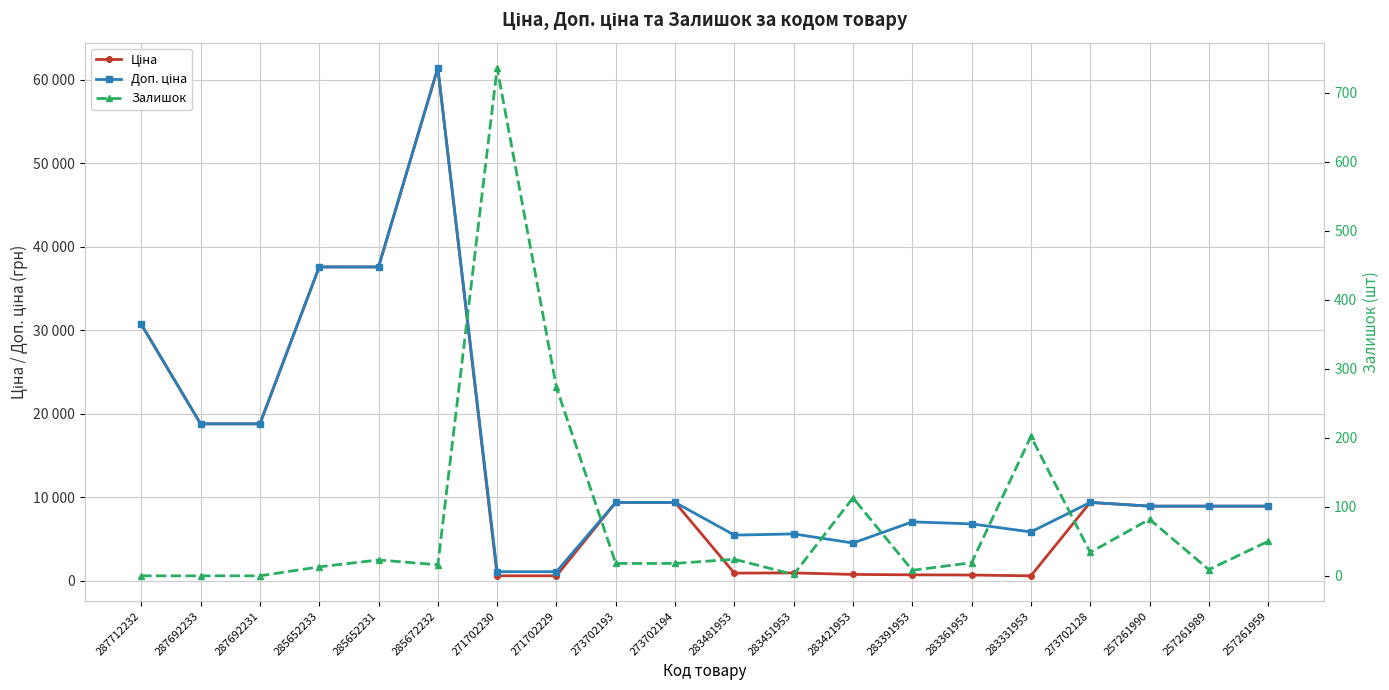

What are all the series names shown in the legend?

Ціна, Доп. ціна, Залишок